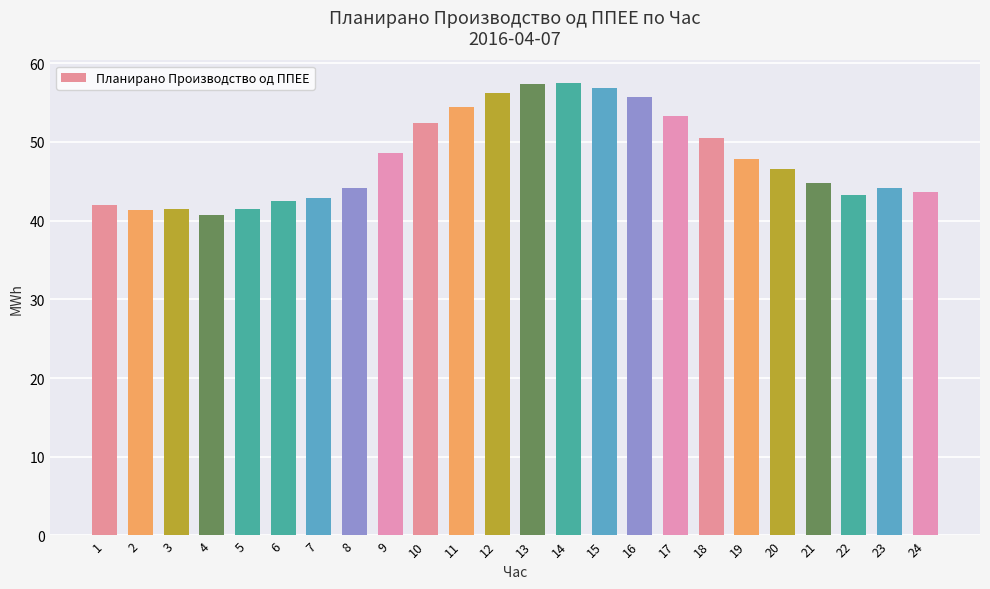

Where does the data first go above 46?

9